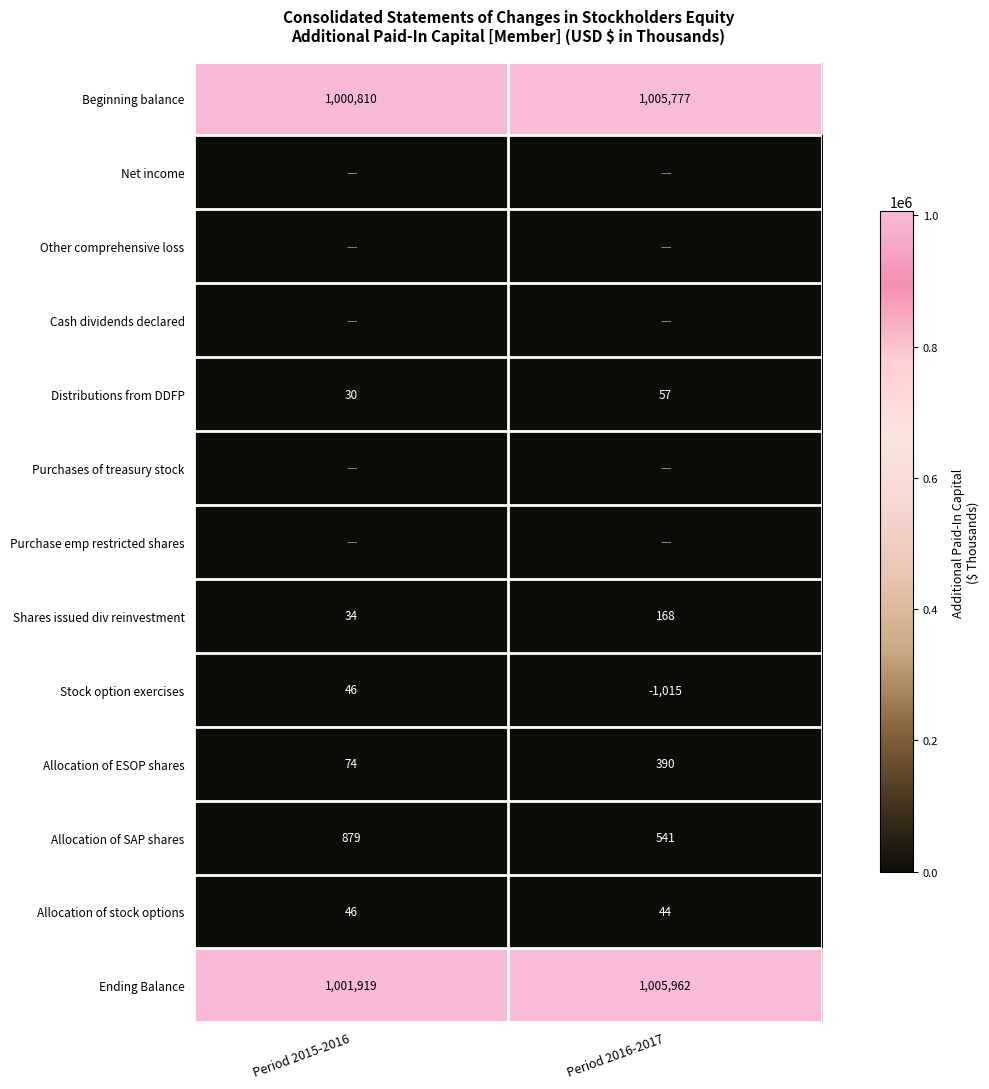

What is the sum of the Allocation of ESOP shares values at Period 2015-2016 and Period 2016-2017?

464